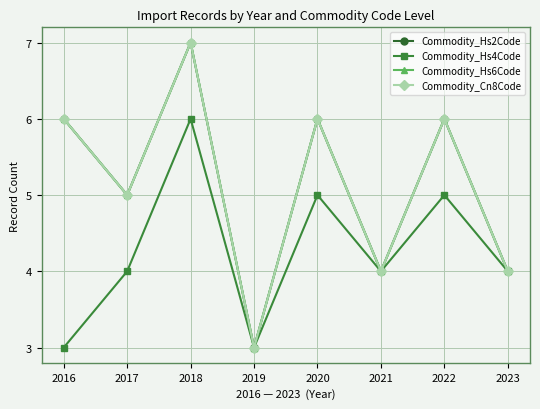

True or false: Commodity_Hs2Code and Commodity_Hs4Code intersect in this chart.

False